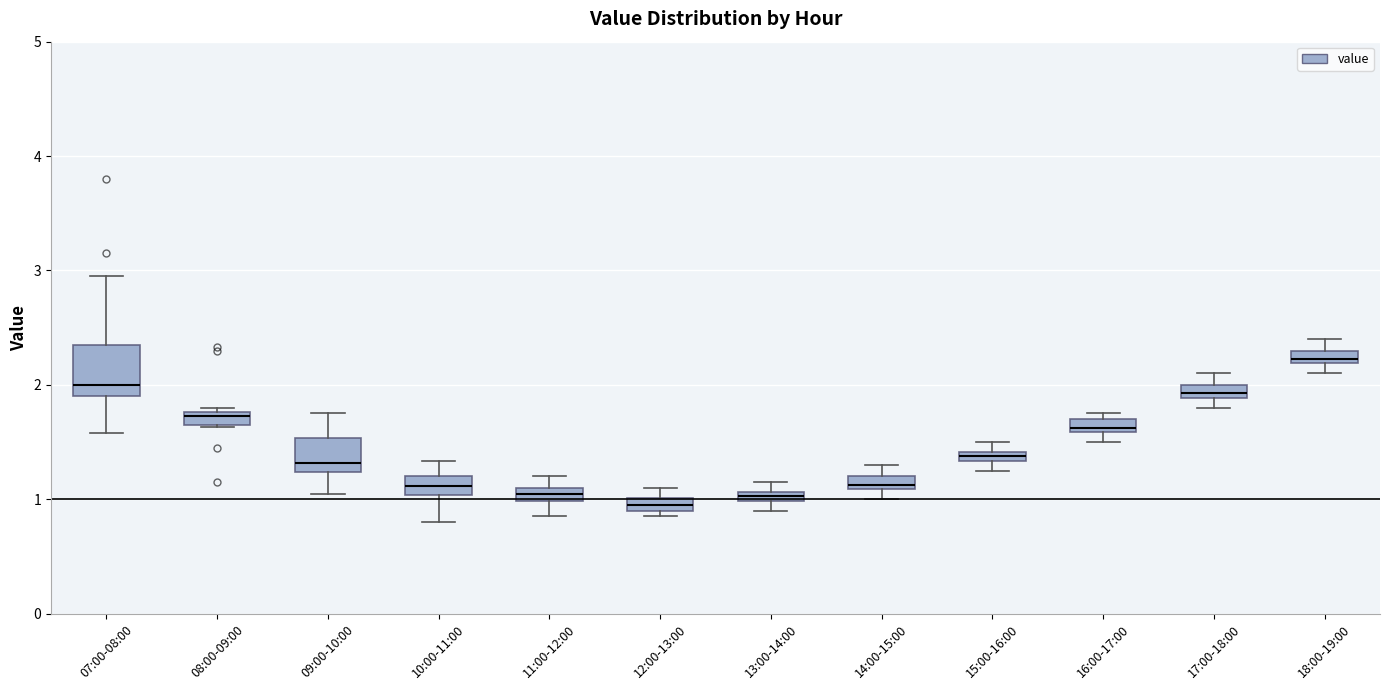

Where is the upper edge of the box for 16:00-17:00 on the y-axis? The values are not printed on the chart, so give them approximately, as read against the axis.

1.7